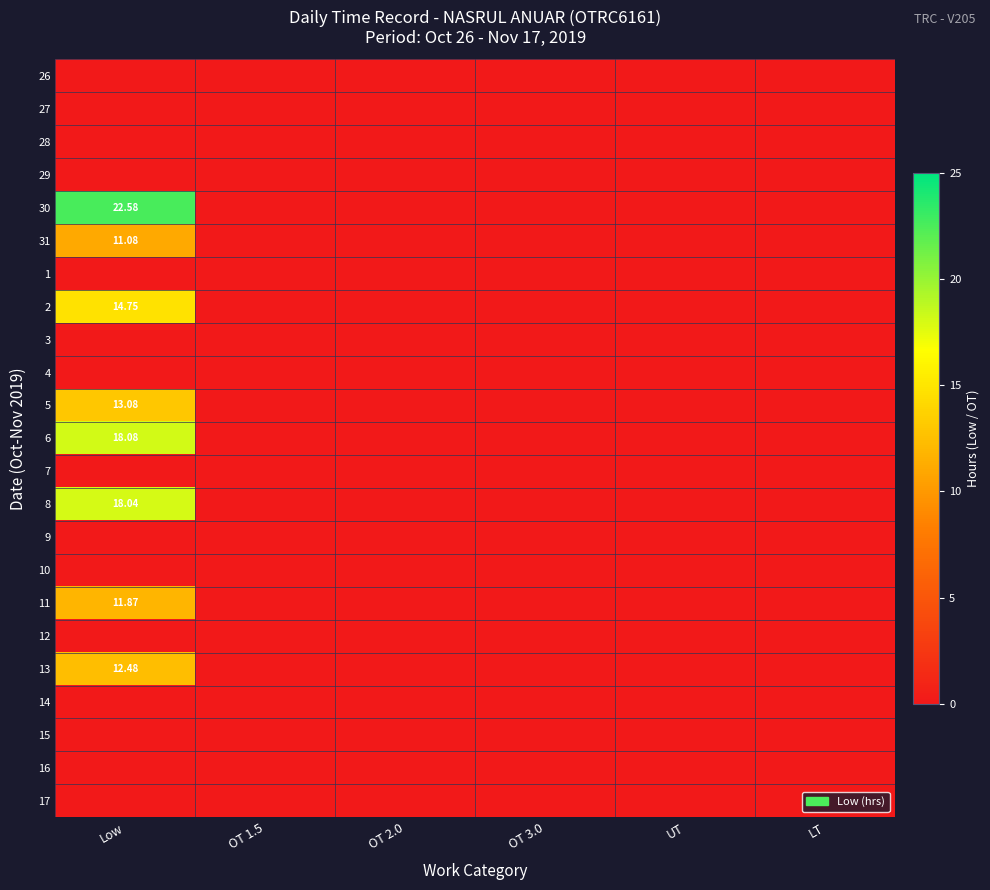

How many data points in 2 are above 0?

1